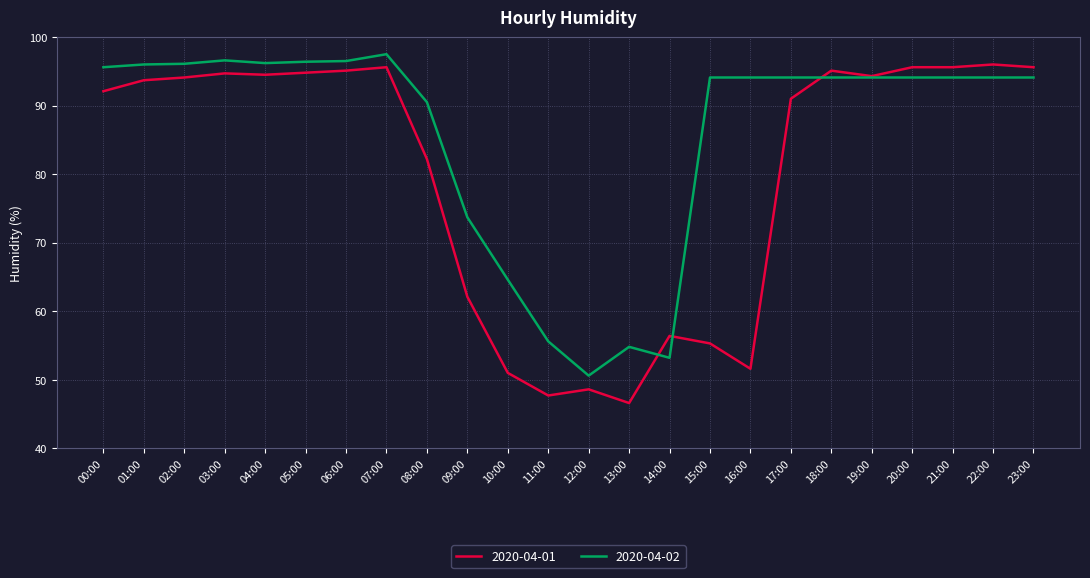

Which series has the largest range (max minus min)?

2020-04-01